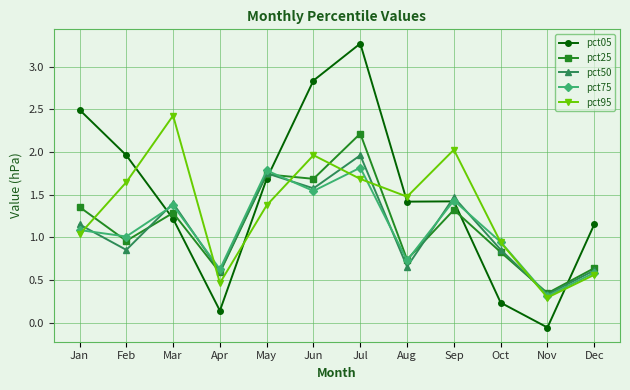

Between May and Jun, which series saw the biggest shift?

pct05